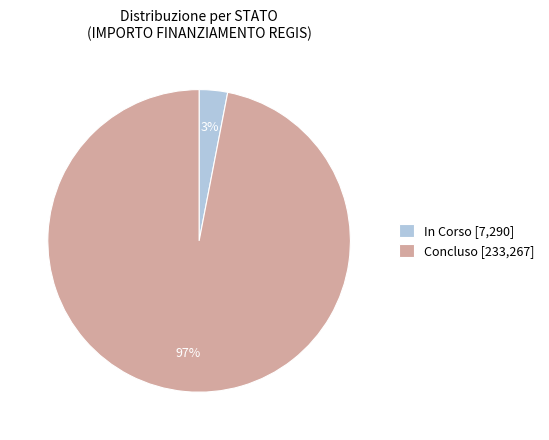

To the nearest percent, what portion does In Corso [7,290] represent?

3%